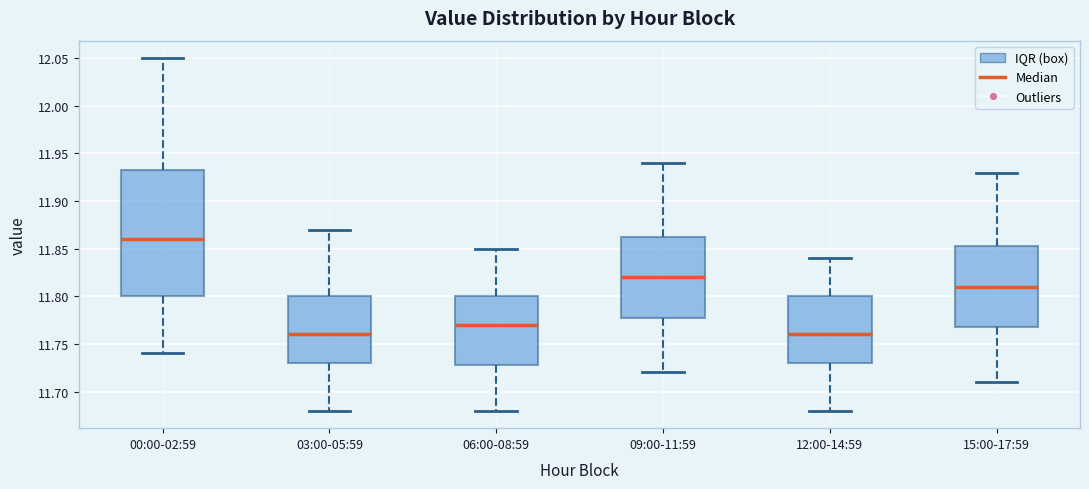

Comparing the boxes themselves (not the whiskers), which one is the tallest?

00:00-02:59